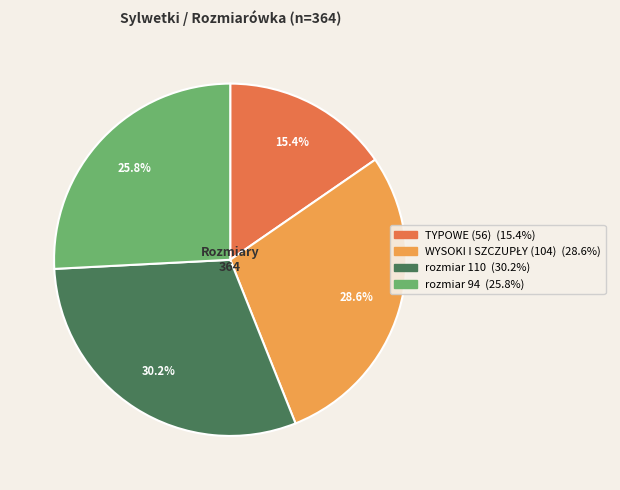

Count the number of slices in the pie.

4